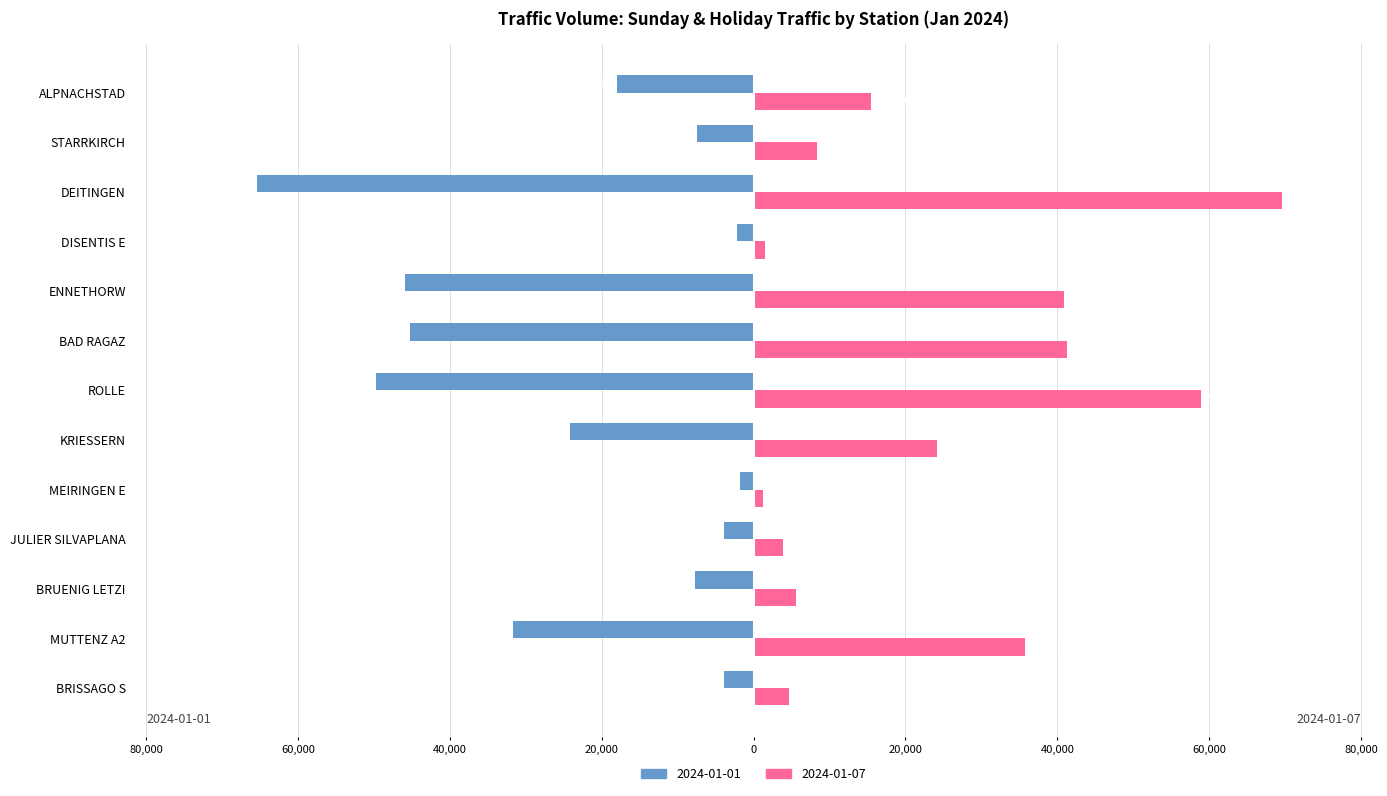

What are all the series names shown in the legend?

2024-01-01, 2024-01-07